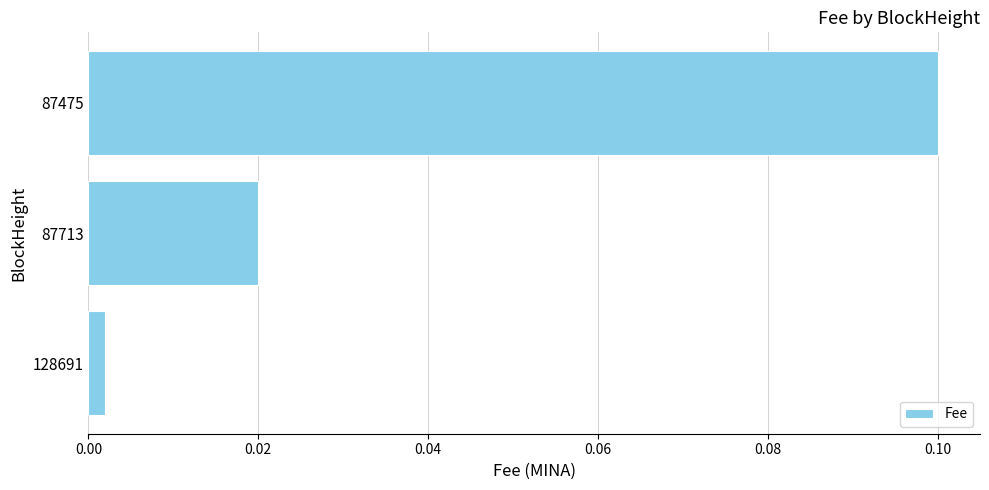

At which category does the chart reach its peak across all series?

87475